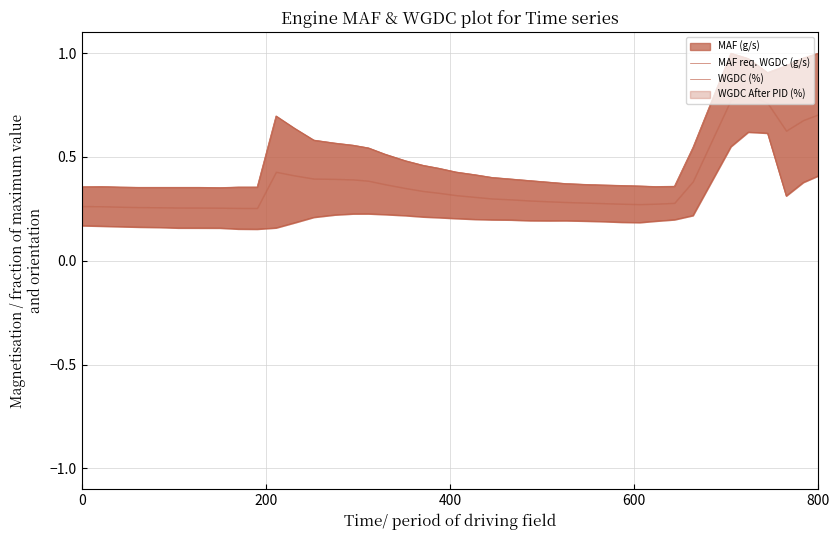

True or false: MAF req. WGDC (g/s) has a value of 0.4 at 400.

True